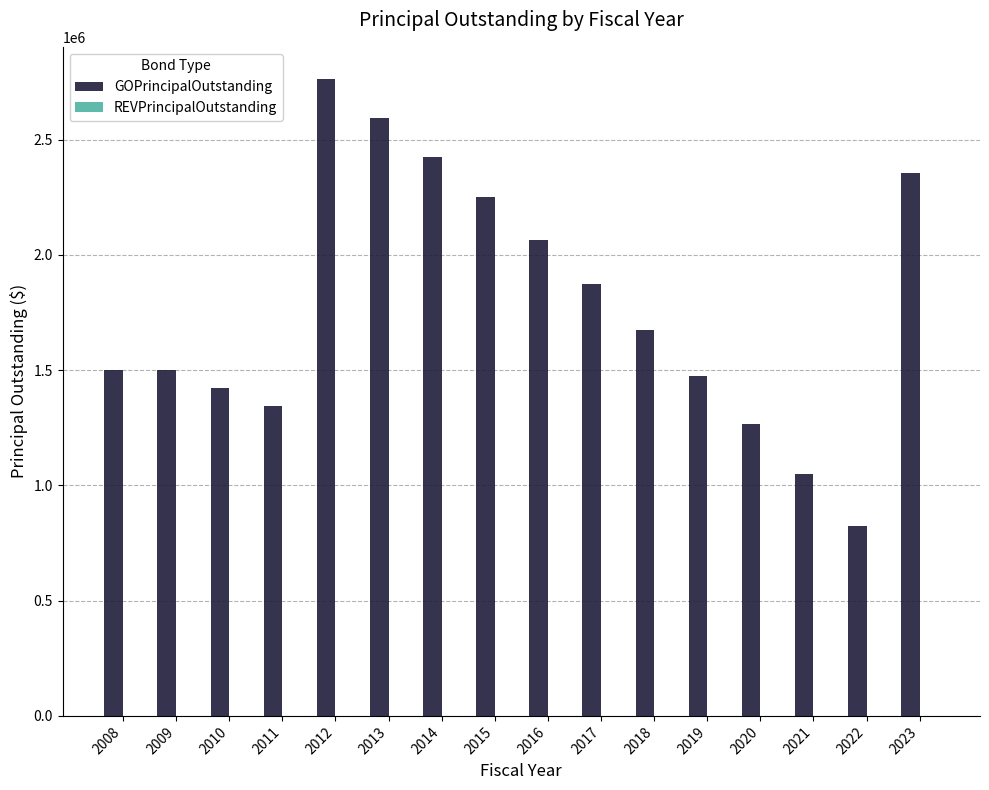

Is it true that the value at 2009 is 1500000?

True